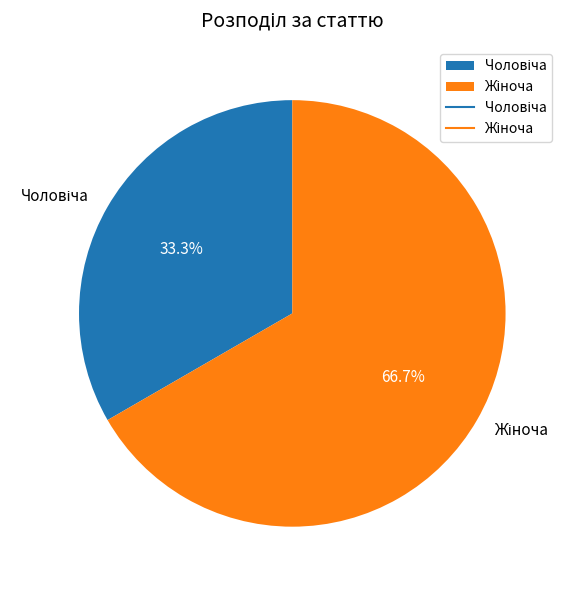

Is there a majority slice in this chart?

Yes